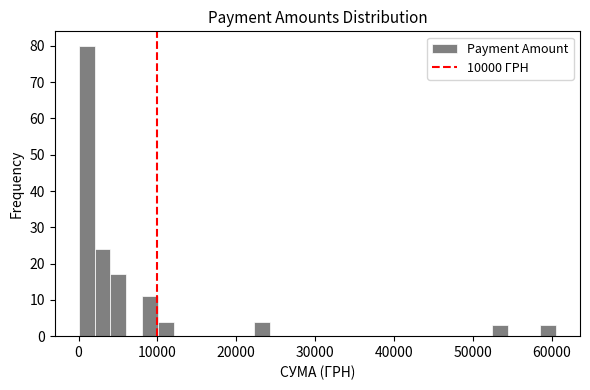

Read against the x-axis, roughly where is the centre of the tallest bar?

1000